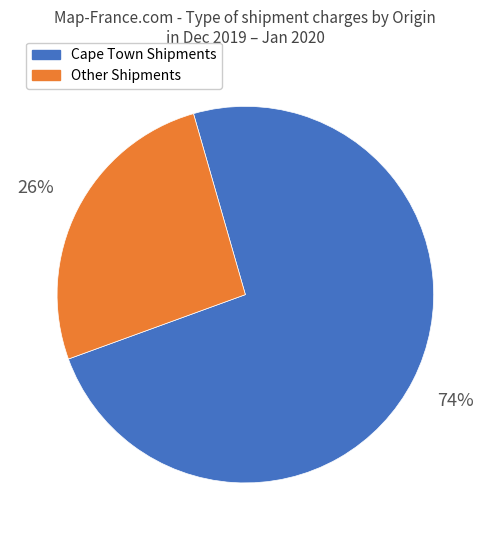

To the nearest percent, what is the average slice percentage?

50%